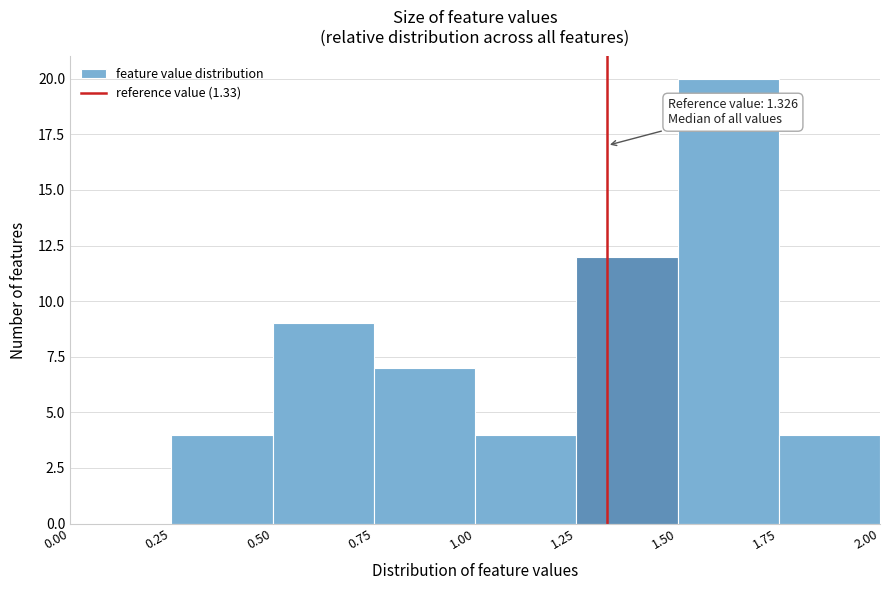

Which range on the x-axis has the tallest bar?

1.50 to 1.75